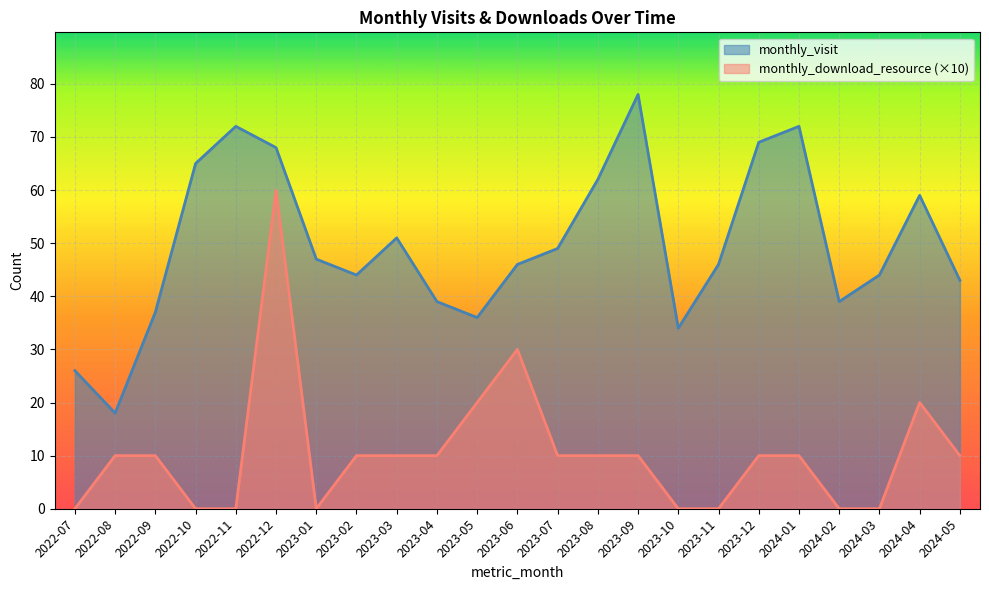

What position from the right is 2023-08?

10